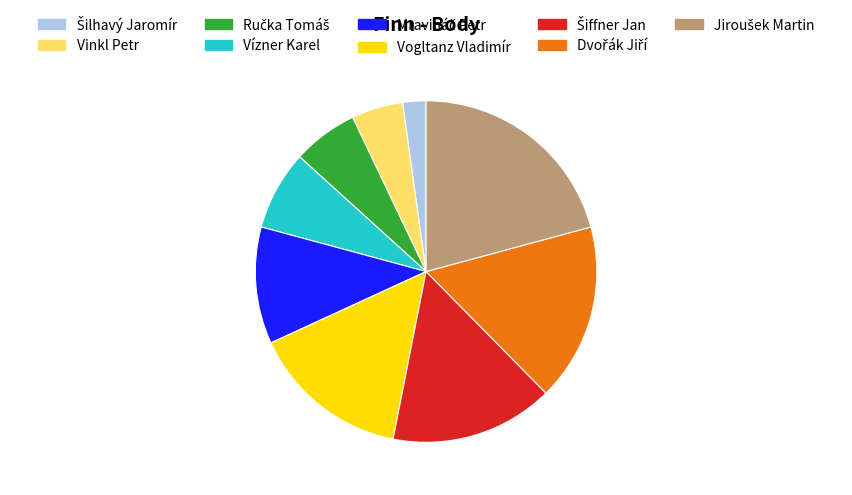

How many segments does this pie chart have?

9